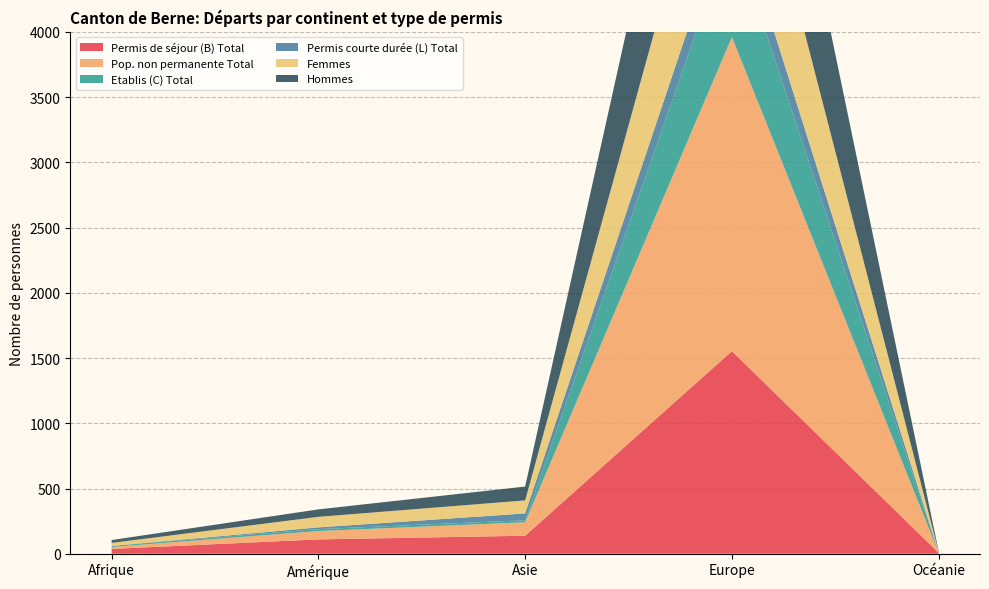

Reading right to left, what are all the values shown in this chart?

Permis de séjour (B) Total: Océanie=7	Europe=1553	Asie=138	Amérique=110	Afrique=37
Pop. non permanente Total: Océanie=1	Europe=2407	Asie=103	Amérique=64	Afrique=15
Etablis (C) Total: Océanie=0	Europe=822	Asie=16	Amérique=15	Afrique=8
Permis courte durée (L) Total: Océanie=2	Europe=242	Asie=52	Amérique=13	Afrique=0
Femmes: Océanie=3	Europe=1132	Asie=100	Amérique=81	Afrique=23
Hommes: Océanie=6	Europe=1485	Asie=106	Amérique=57	Afrique=22